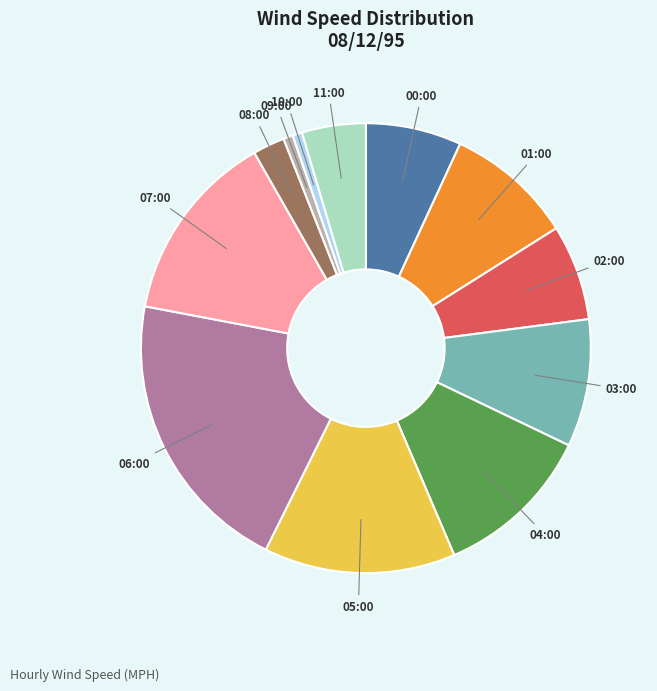

Do 11:00 and 01:00 together represent more than half of the pie?

No